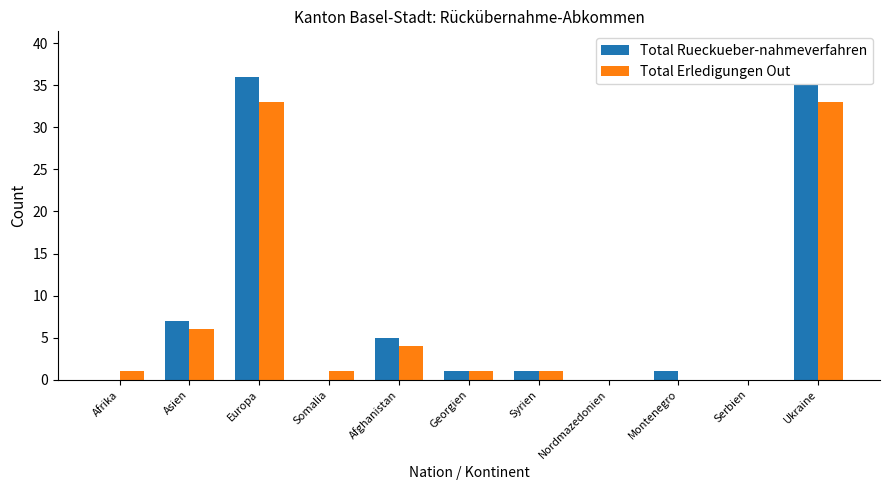

Reading left to right, extract all data points from this chart.

Total Rueckueber-nahmeverfahren: 0	7	36	0	5	1	1	0	1	0	35
Total Erledigungen Out: 1	6	33	1	4	1	1	0	0	0	33